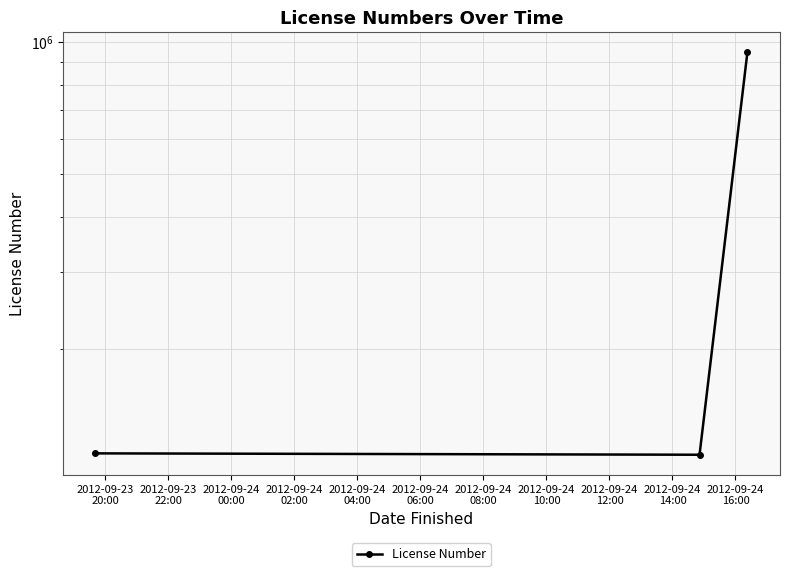

The chart shows a value of 115863 at 2012-09-23
20:00. True or false?

True